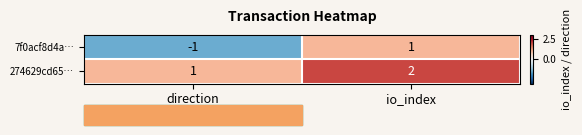

Rank the series at io_index from lowest to highest value.

7f0acf8d4a…, 274629cd65…